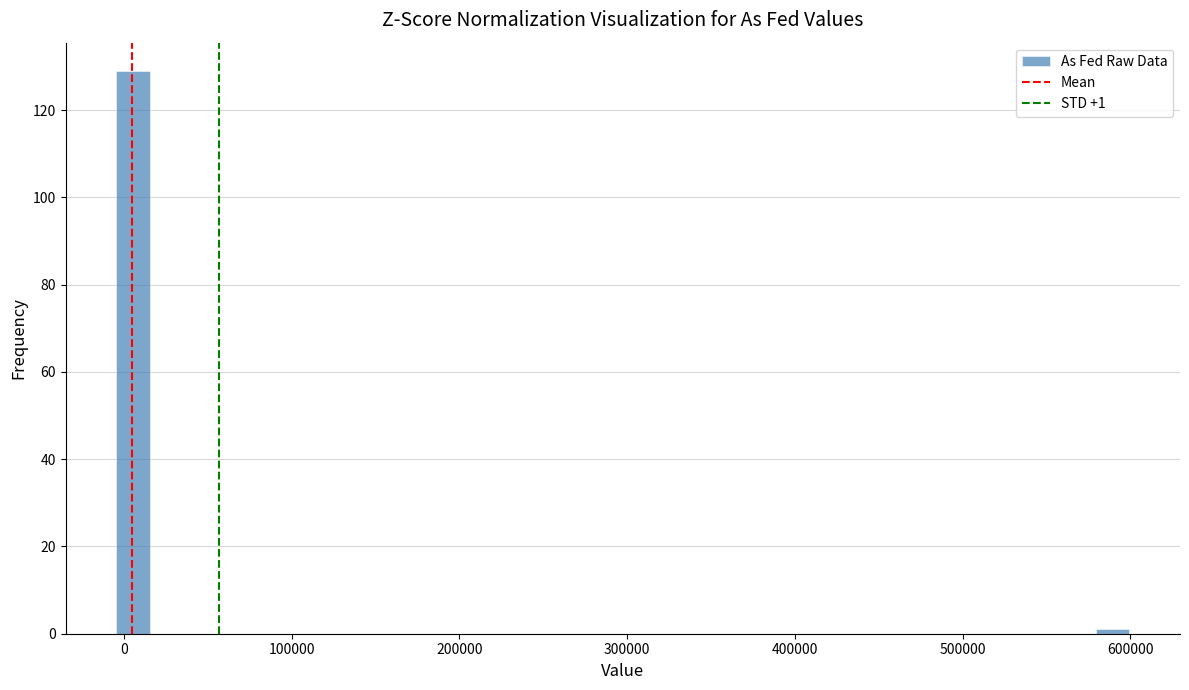

Read against the x-axis, roughly where is the centre of the tallest bar?

10000